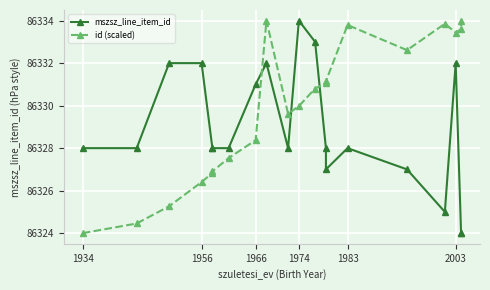

Reading right to left, transcribe all the data shown in this chart.

mszsz_line_item_id: 86324.0	86324.0	86332.0	86325.0	86327.0	86328.0	86327.0	86328.0	86333.0	86334.0	86328.0	86332.0	86331.0	86328.0	86328.0	86328.0	86332.0	86332.0	86328.0	86328.0
id (scaled): 86334.0	86333.6	86333.4	86333.9	86332.6	86333.8	86331.1	86331.0	86330.8	86330.0	86329.6	86334.0	86328.4	86327.5	86326.9	86326.8	86326.4	86325.3	86324.5	86324.0